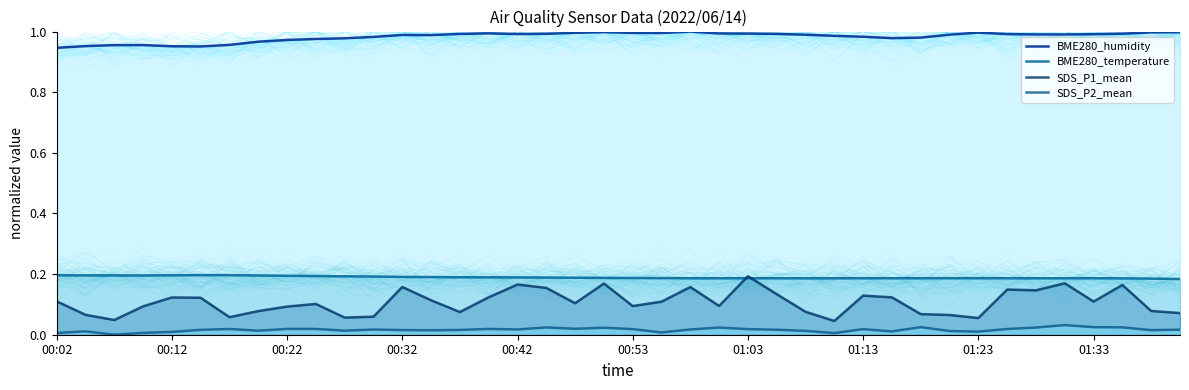

True or false: SDS_P2_mean and BME280_humidity cross at least once.

False